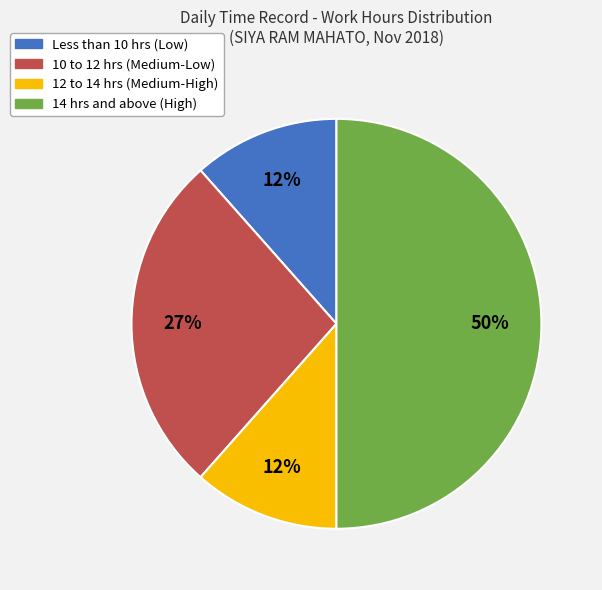

To the nearest percent, what is the average slice percentage?

25%